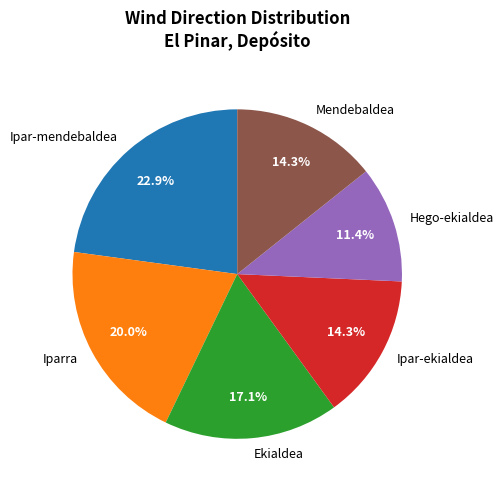

Approximately how many times larger is the value at Hego-ekialdea compared to Iparra?

0.6